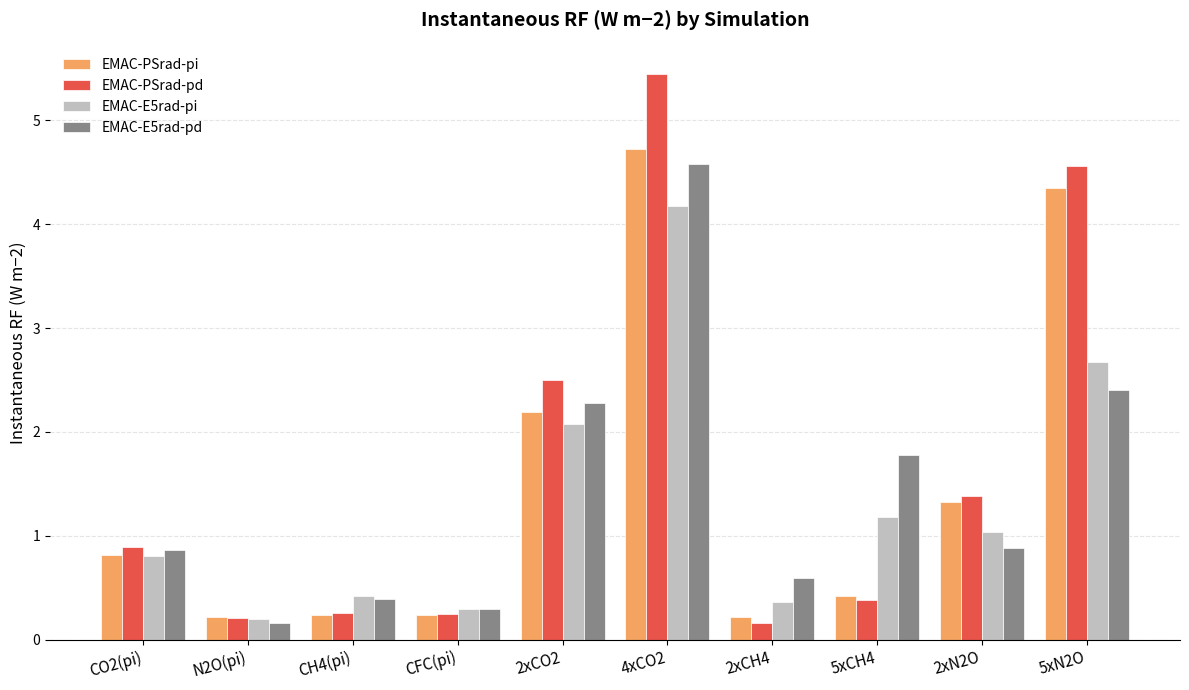

Which label corresponds to the largest value in the chart?

4xCO2